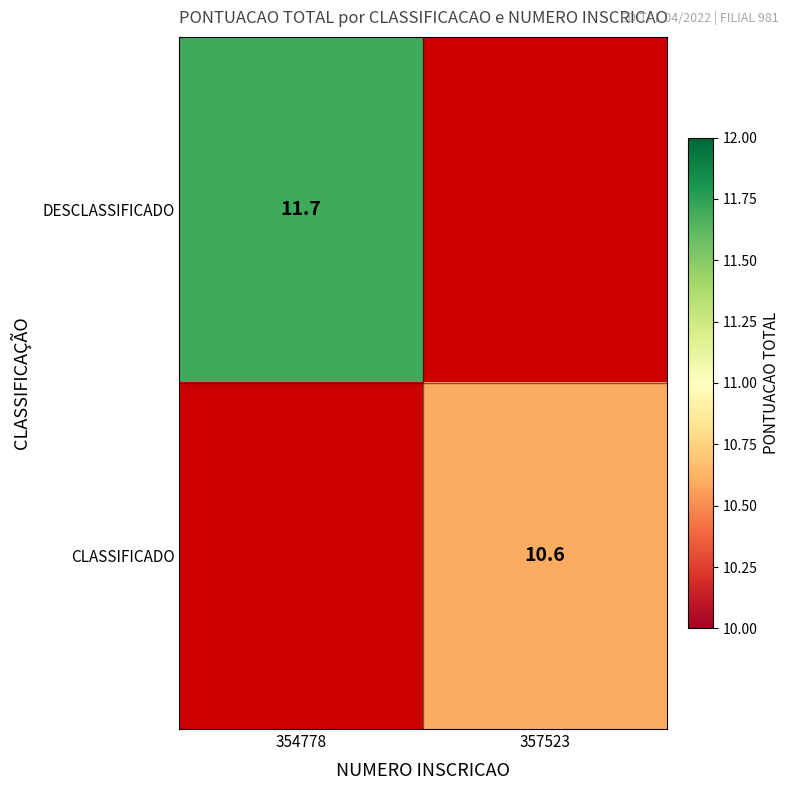

The DESCLASSIFICADO series shows 17.7 at 354778. True or false?

False